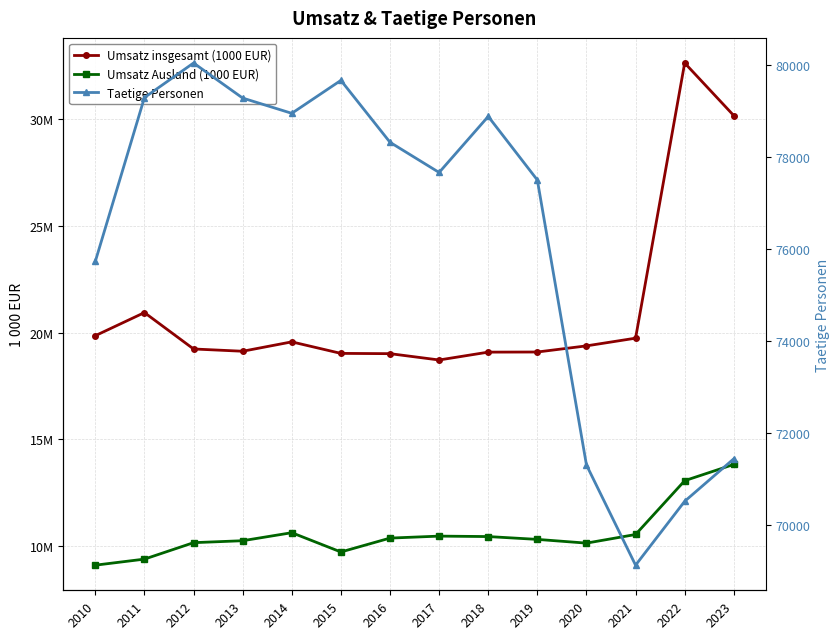

The Umsatz Ausland (1000 EUR) series shows 16576120 at 2011. True or false?

False